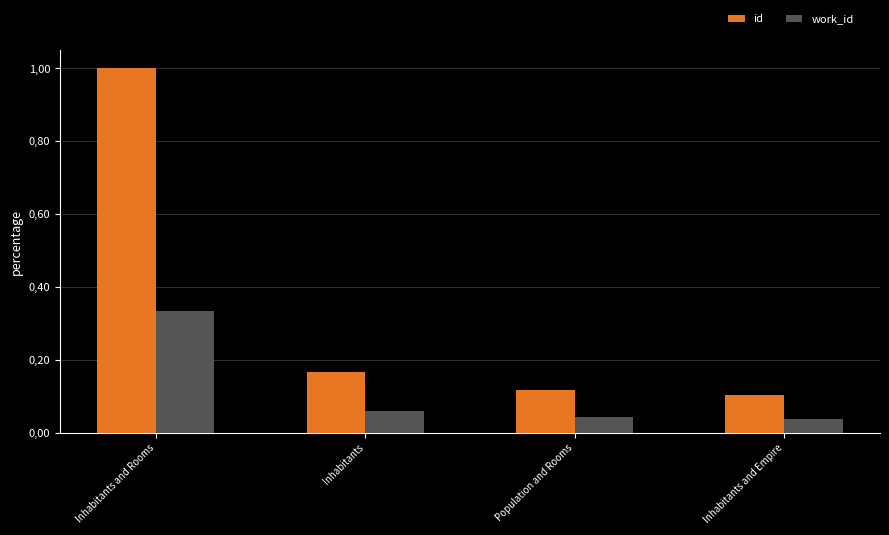

Are the bars grouped side by side (vs. stacked)?

Yes